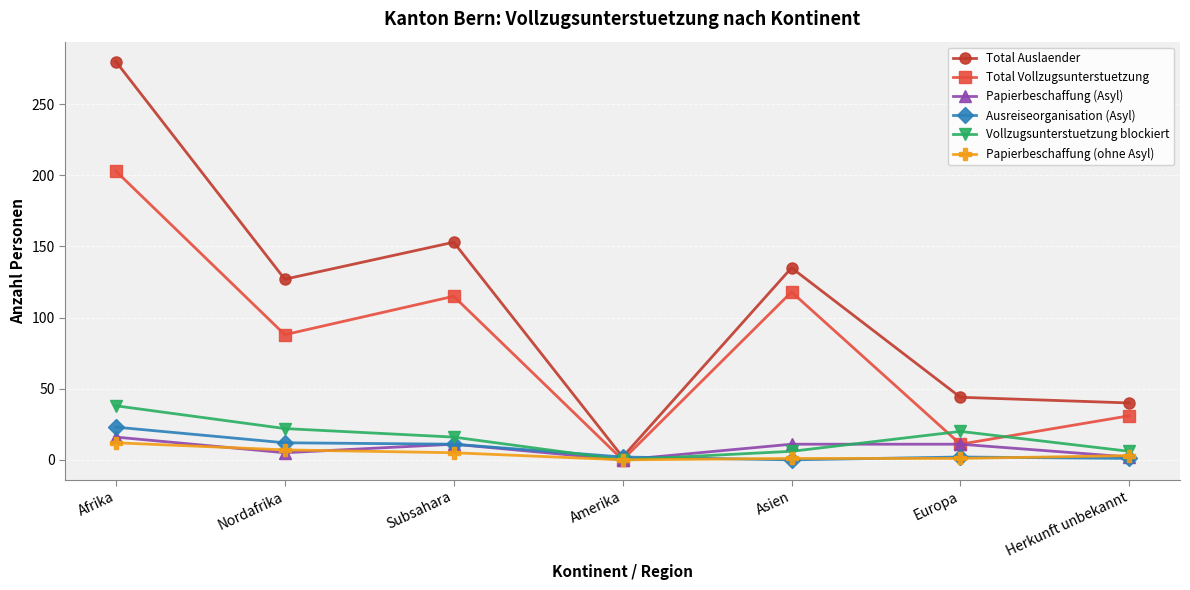

True or false: Total Auslaender has a value of 35 at Subsahara.

False